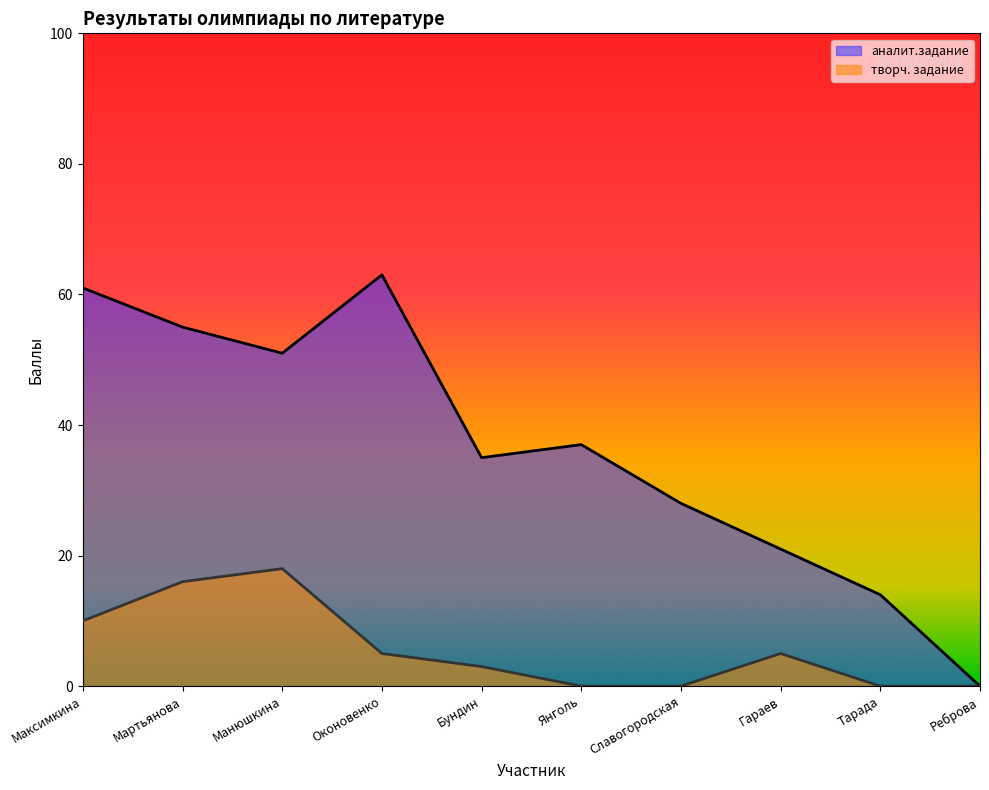

True or false: творч. задание and аналит.задание intersect in this chart.

False